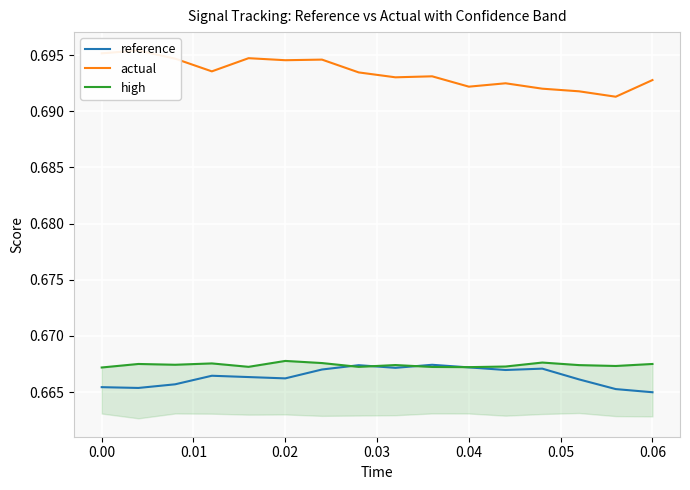

True or false: actual and reference intersect in this chart.

False